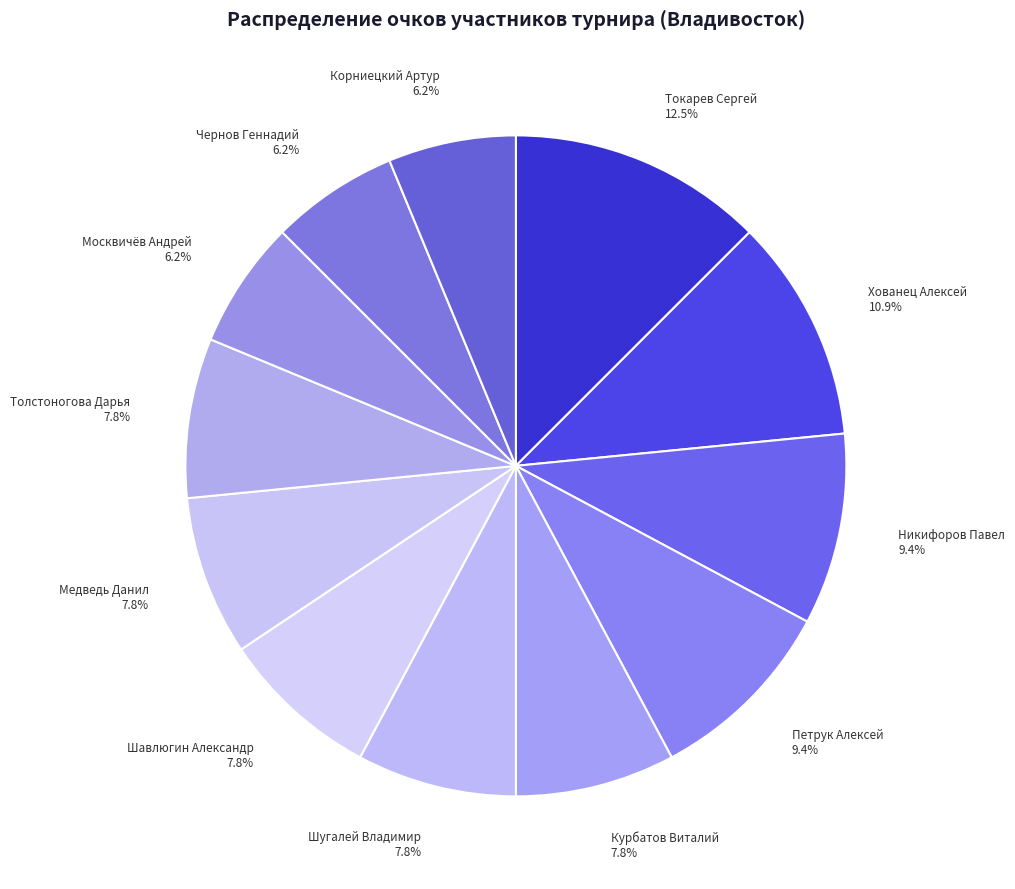

Do Петрук Алексей and Токарев Сергей together represent more than half of the pie?

No